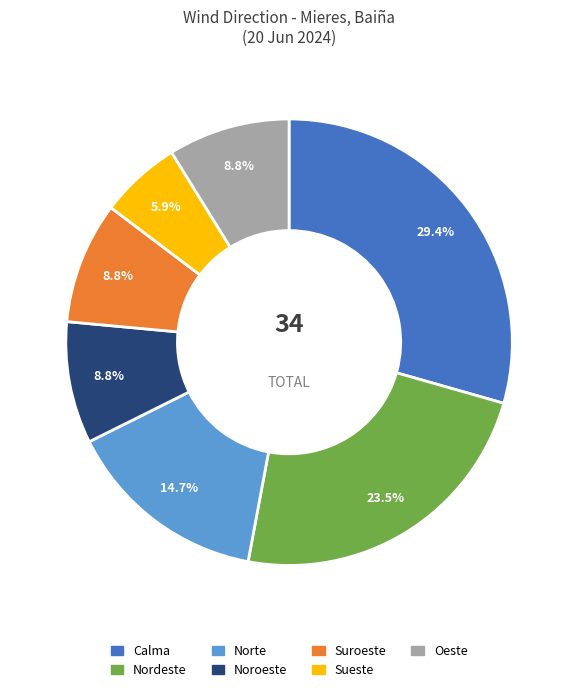

To the nearest percent, what is the combined percentage of Calma and Sueste?

35%